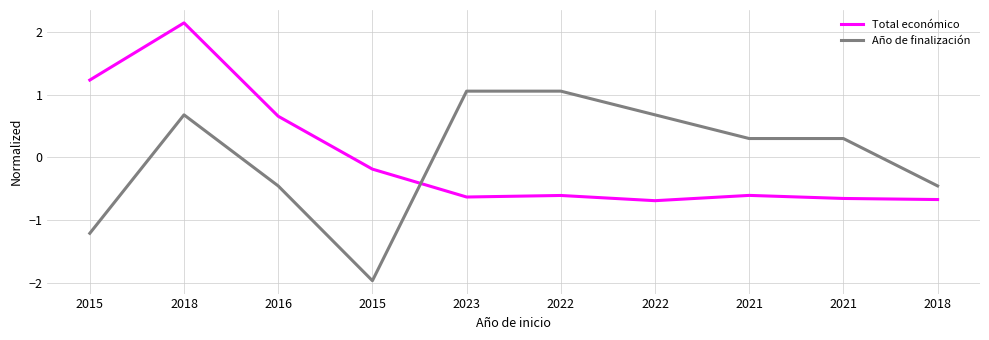

Reading left to right, list all the values displayed in this chart.

Total económico: 2015=1.2	2018=2.1	2016=0.7	2015=-0.2	2023=-0.6	2022=-0.6	2022=-0.7	2021=-0.6	2021=-0.7	2018=-0.7
Año de finalización: 2015=-1.2	2018=0.7	2016=-0.5	2015=-2.0	2023=1.1	2022=1.1	2022=0.7	2021=0.3	2021=0.3	2018=-0.5